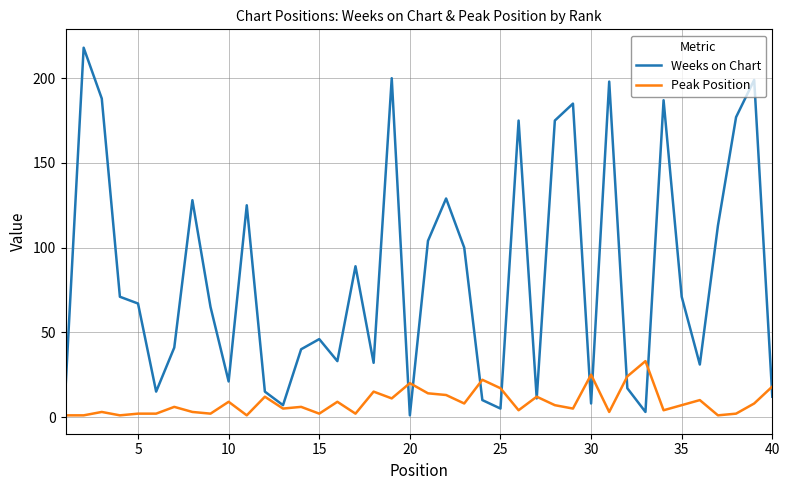

Which series has the largest total across all categories?

Weeks on Chart